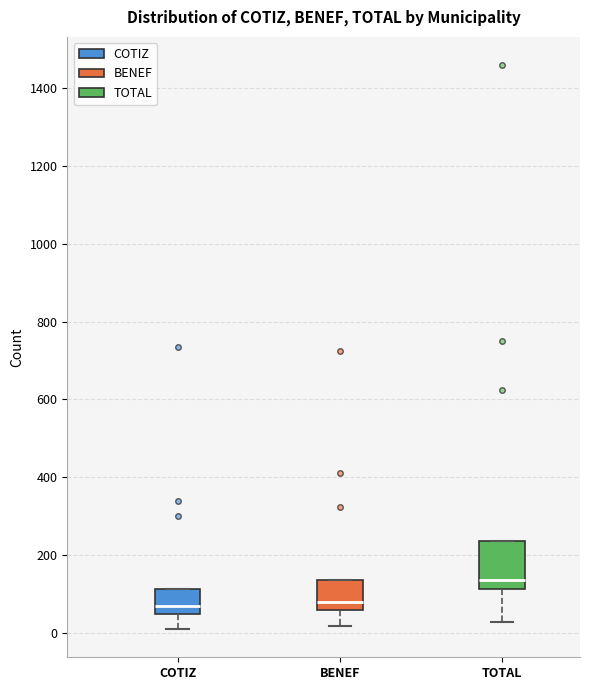

Reading left to right, read every box against the y-axis: the position of its median line, the range the box covers, and the ends of its whiskers. The values are not printed on the chart, so give them approximately, as read against the axis.

COTIZ: median 80, box 40 to 120, whiskers 20 to 120
BENEF: median 80, box 60 to 140, whiskers 20 to 140
TOTAL: median 140, box 120 to 240, whiskers 20 to 240